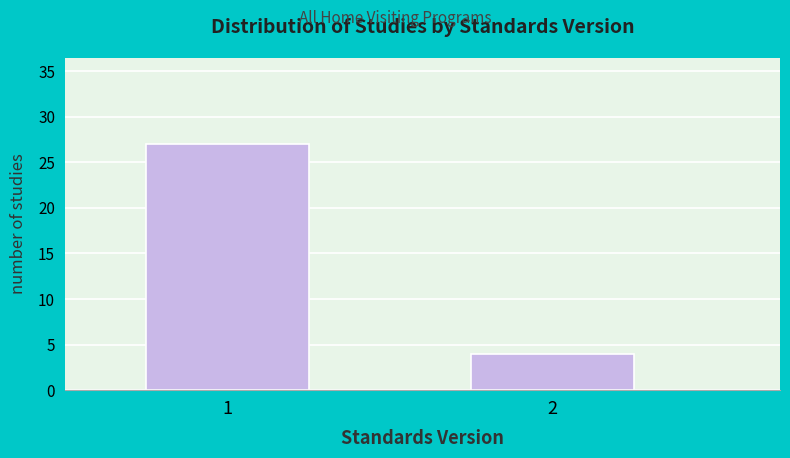

Reading right to left, list all the values displayed in this chart.

4	27